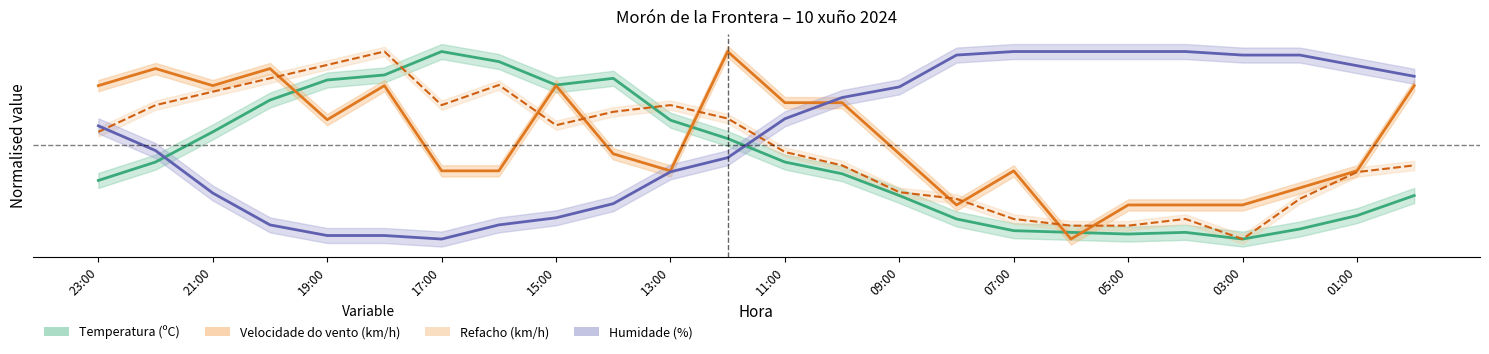

At which category is the sum across all series the highest?

18:00